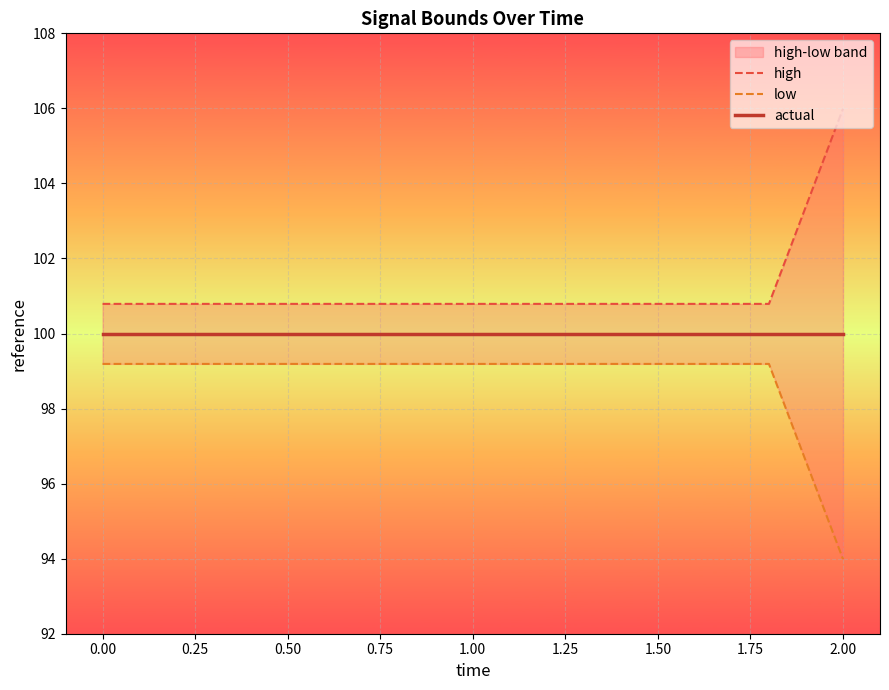

Which series has the largest total across all categories?

high